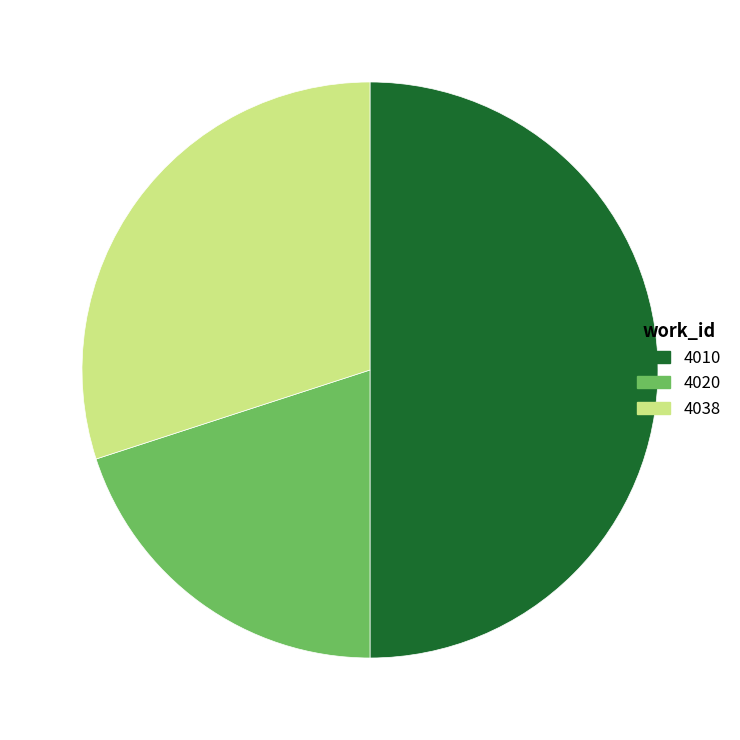

Is the sum of 4010 and 4038 greater than half?

Yes